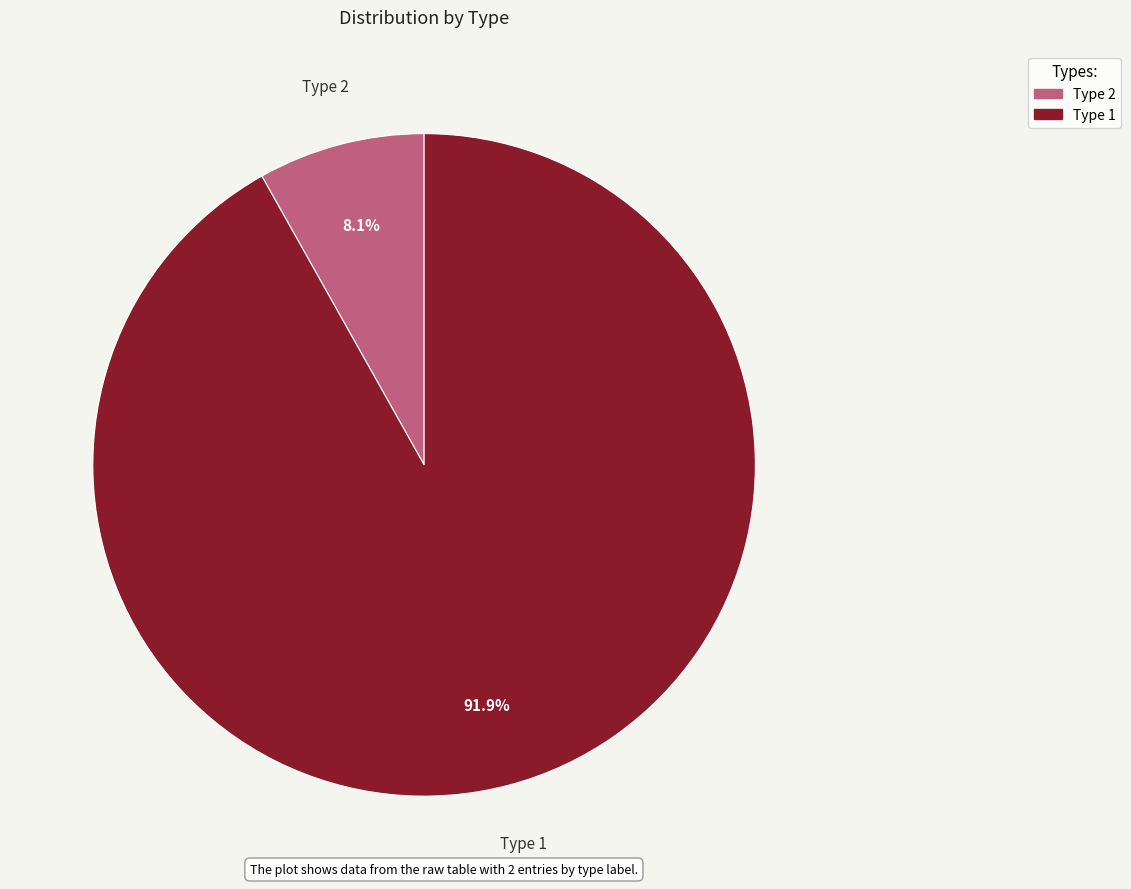

Between Type 2 and Type 1, which is larger?

Type 1